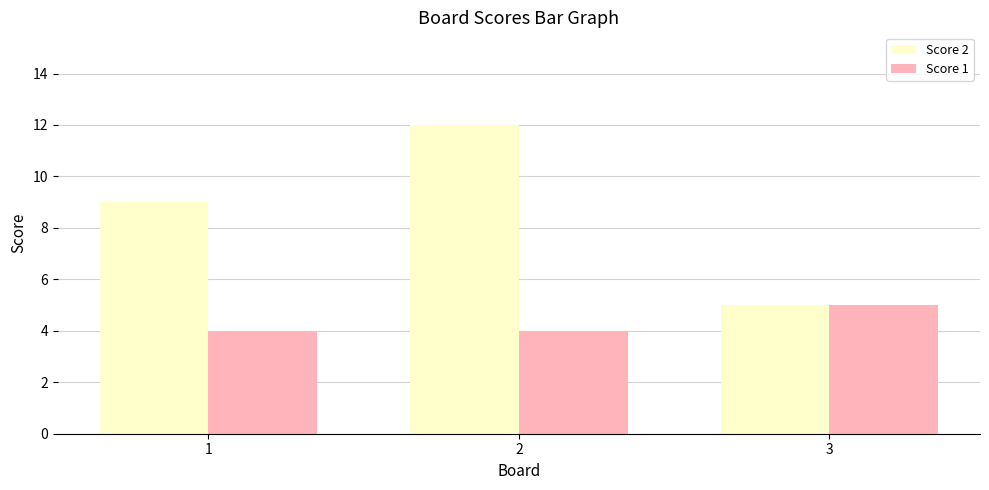

Rank the series by their maximum value, from lowest to highest.

Score 1, Score 2